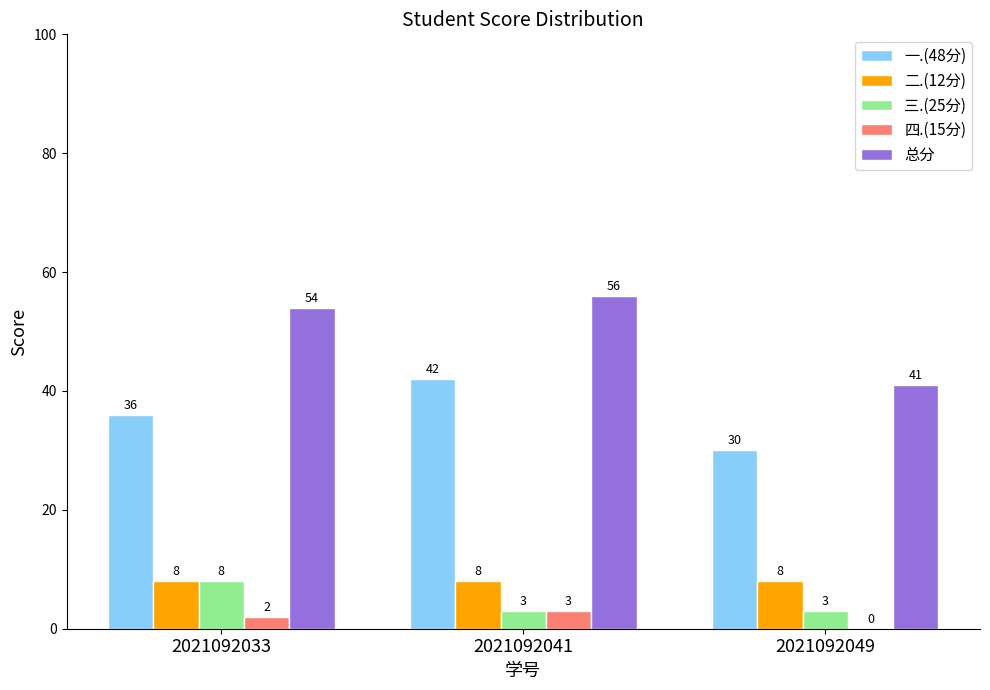

What are all the series names shown in the legend?

一.(48分), 二.(12分), 三.(25分), 四.(15分), 总分